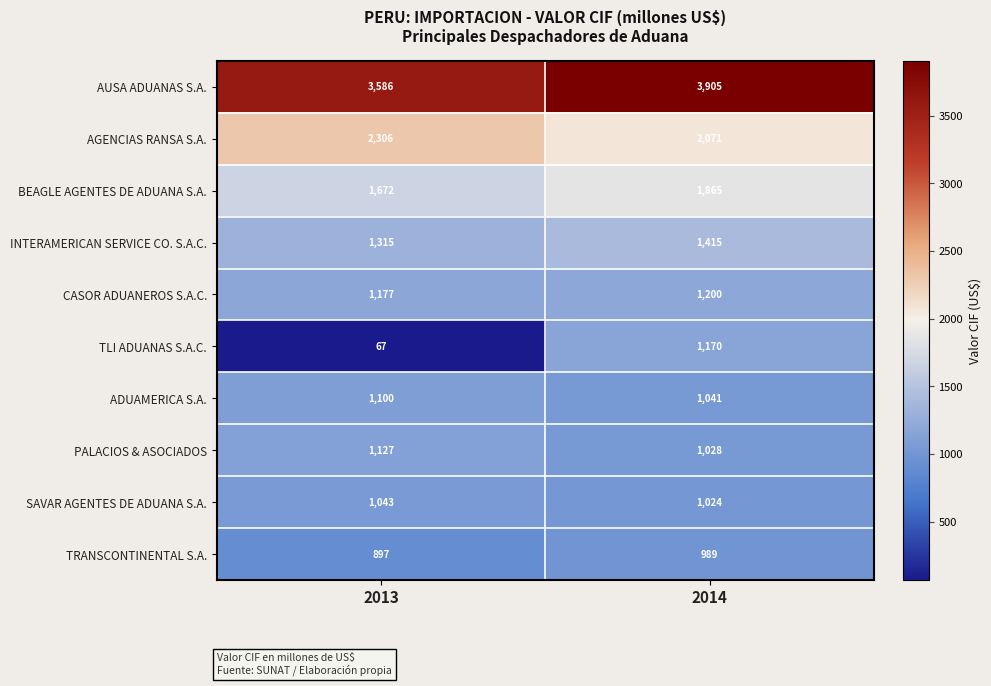

What is the sum of all TRANSCONTINENTAL S.A. values?

1886